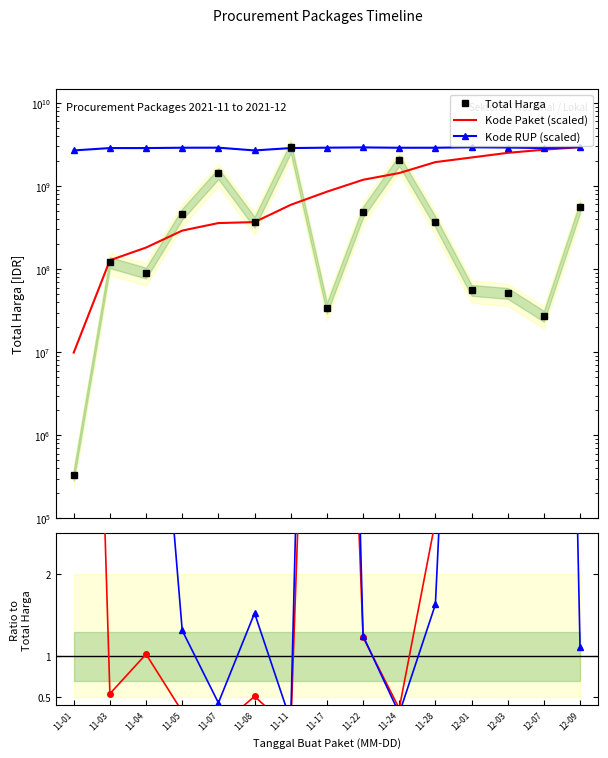

True or false: Total Harga has more than 0 interior local peaks.

True